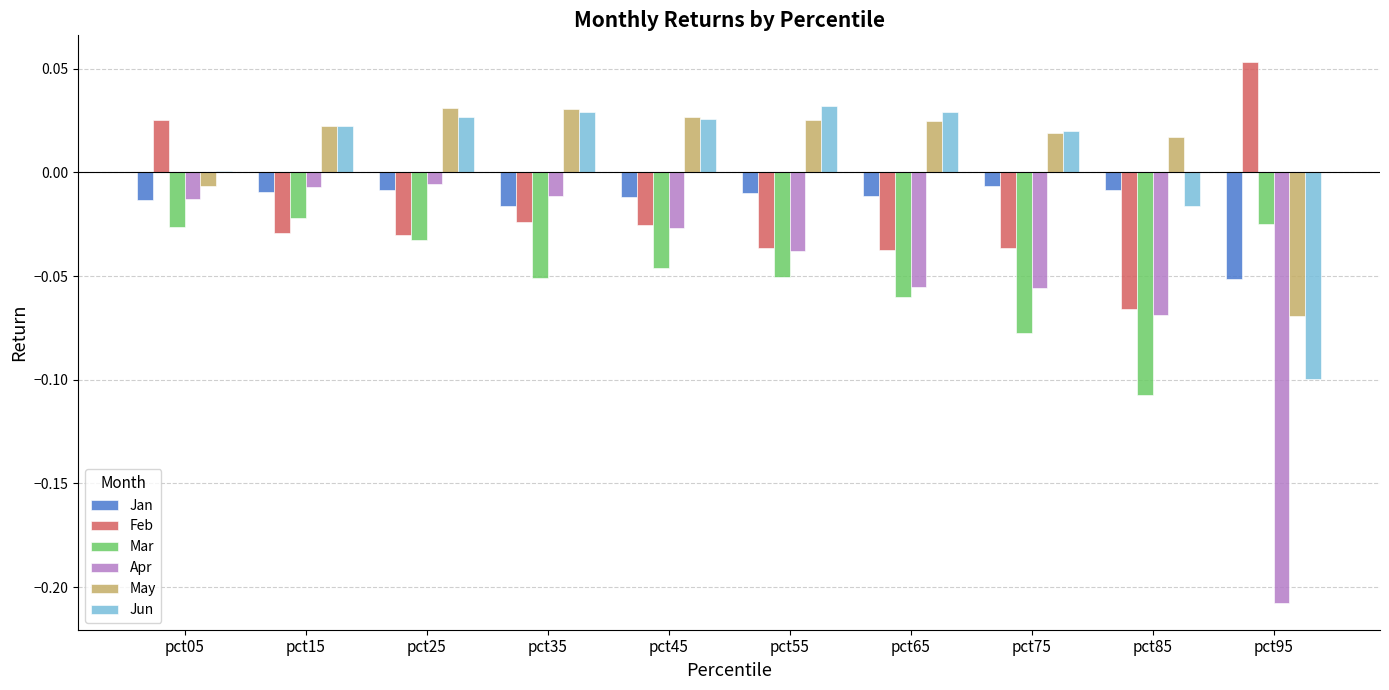

Which series changed the most between pct25 and pct65?

Apr